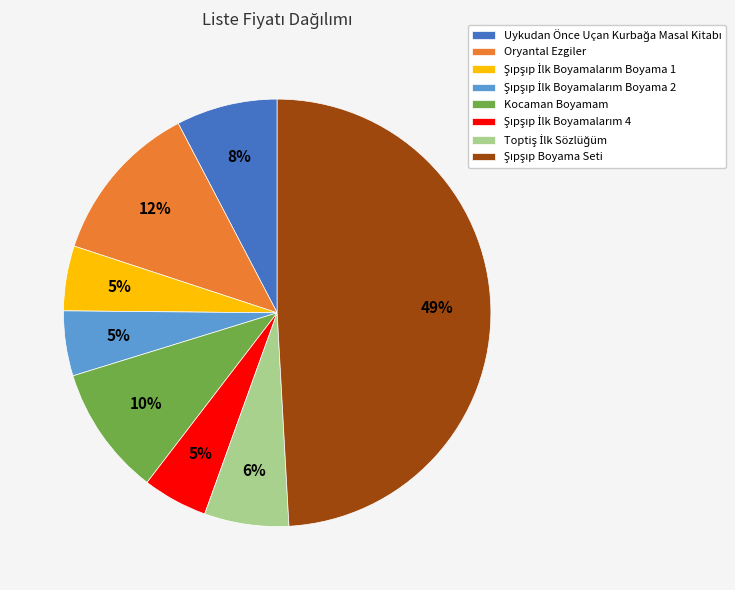

How many slices are in this pie chart?

8